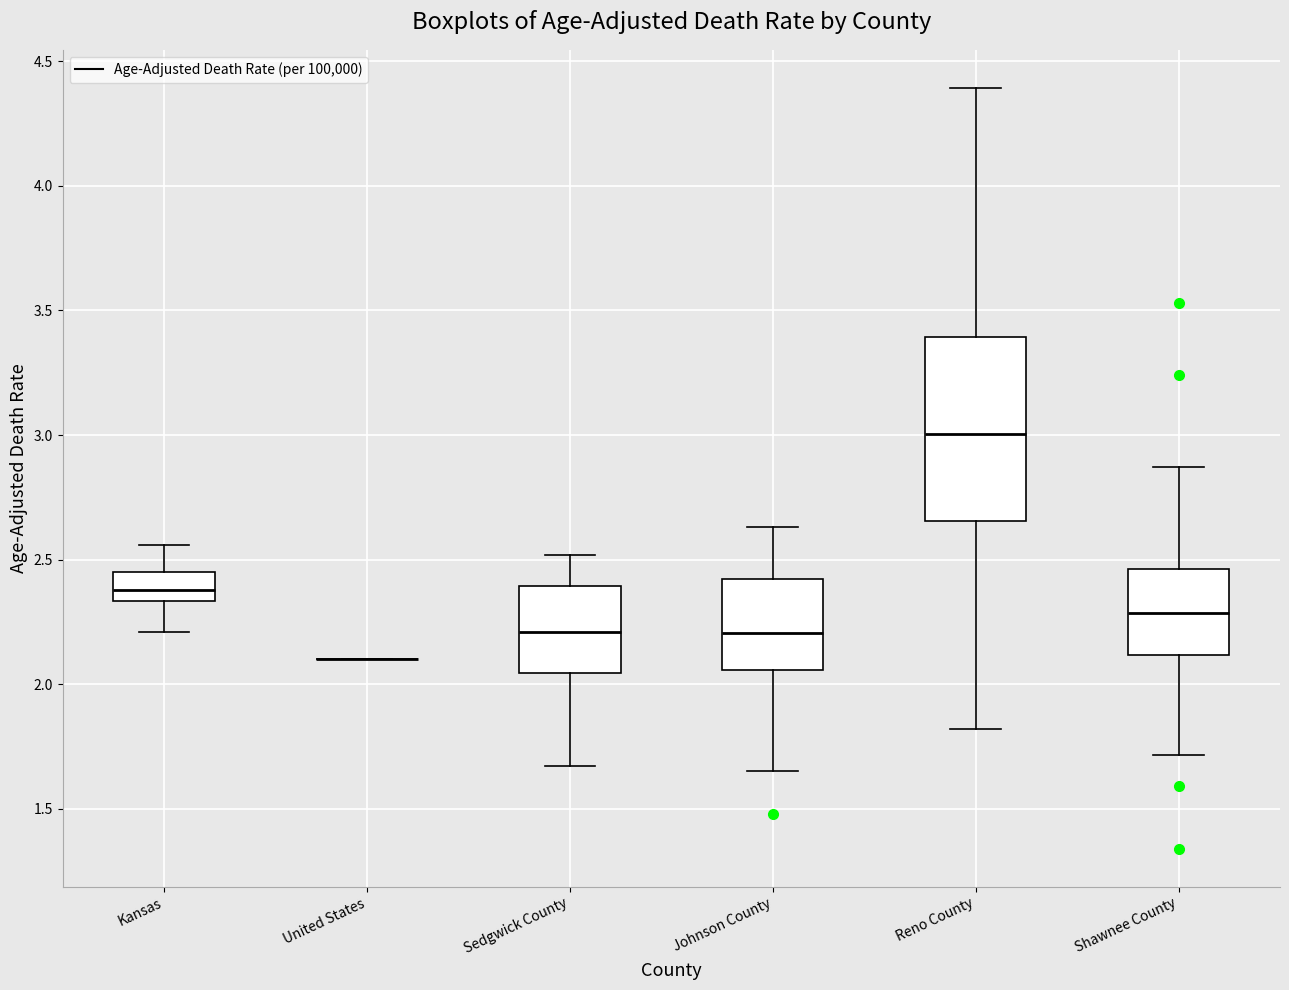

Reading left to right, read every box against the y-axis: the position of its median line, the range the box covers, and the ends of its whiskers. The values are not printed on the chart, so give them approximately, as read against the axis.

Kansas: median 2.40, box 2.35 to 2.45, whiskers 2.20 to 2.55
United States: box collapsed to a line at 2.10, whiskers 2.10 to 2.10
Sedgwick County: median 2.20, box 2.05 to 2.40, whiskers 1.65 to 2.50
Johnson County: median 2.20, box 2.05 to 2.40, whiskers 1.65 to 2.65
Reno County: median 3.00, box 2.65 to 3.40, whiskers 1.80 to 4.40
Shawnee County: median 2.30, box 2.10 to 2.45, whiskers 1.70 to 2.85